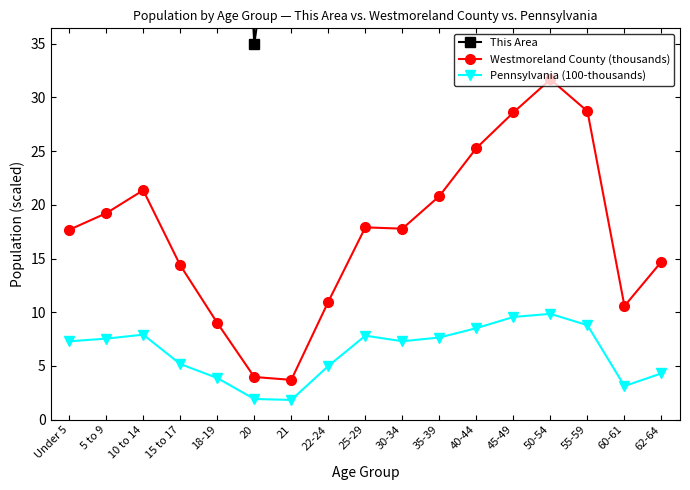

What is the approximate value of Westmoreland County (thousands) at 18-19?

9.0